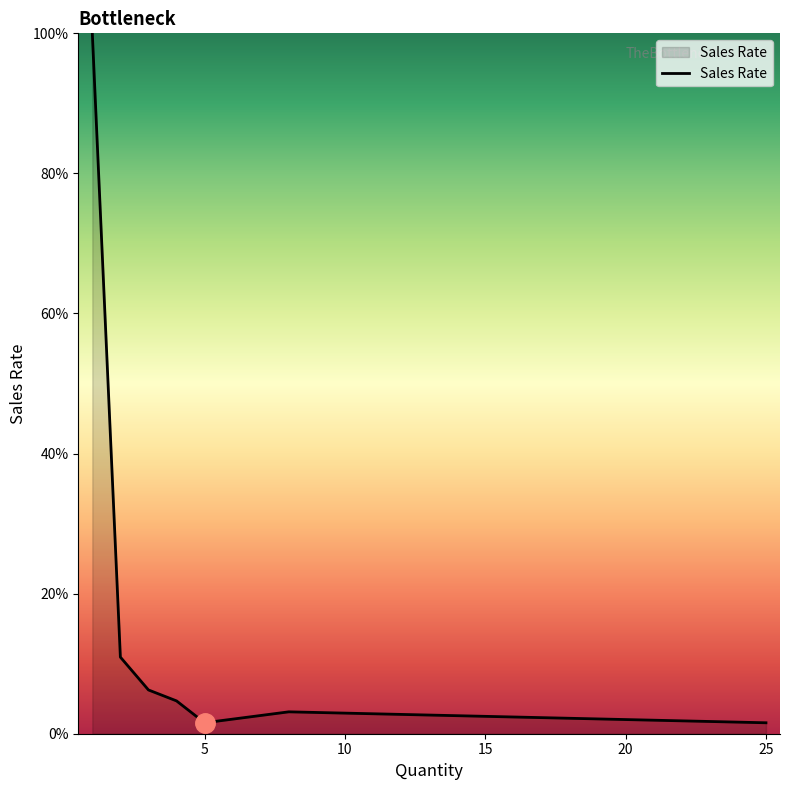

What is the greatest value displayed?

100.0